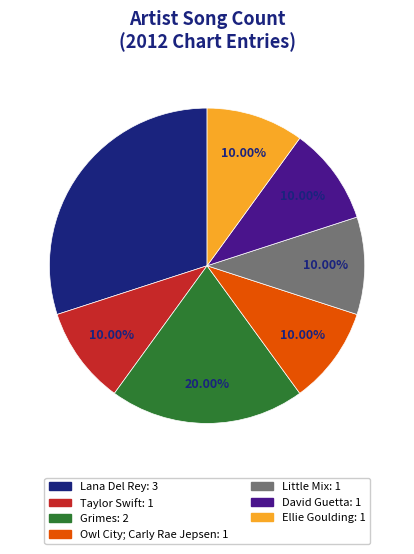

Which slice is the largest?

Lana Del Rey